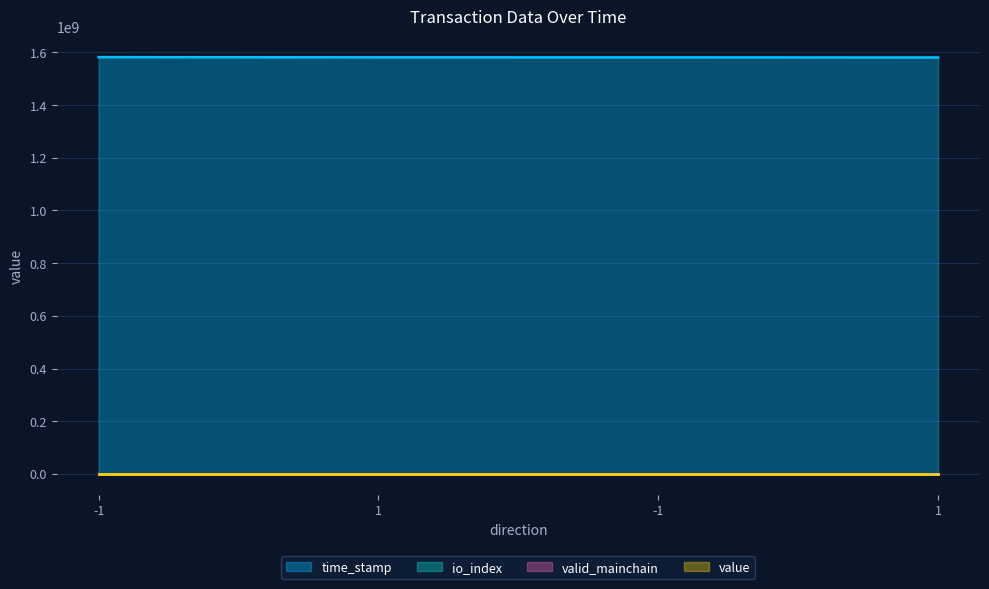

True or false: time_stamp has a value of 1581318734 at -1.

True